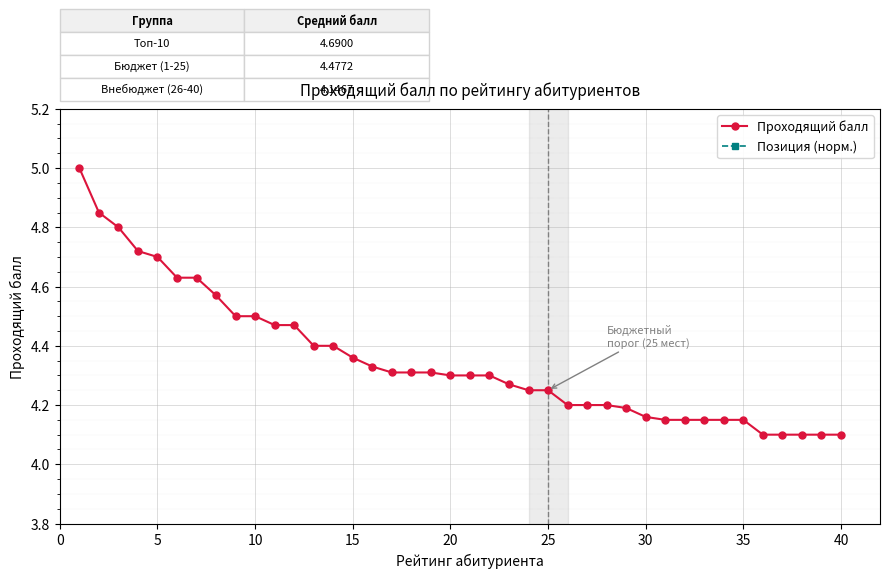

Rank the series by their average value, from highest to lowest.

Проходящий балл, Позиция (норм.)